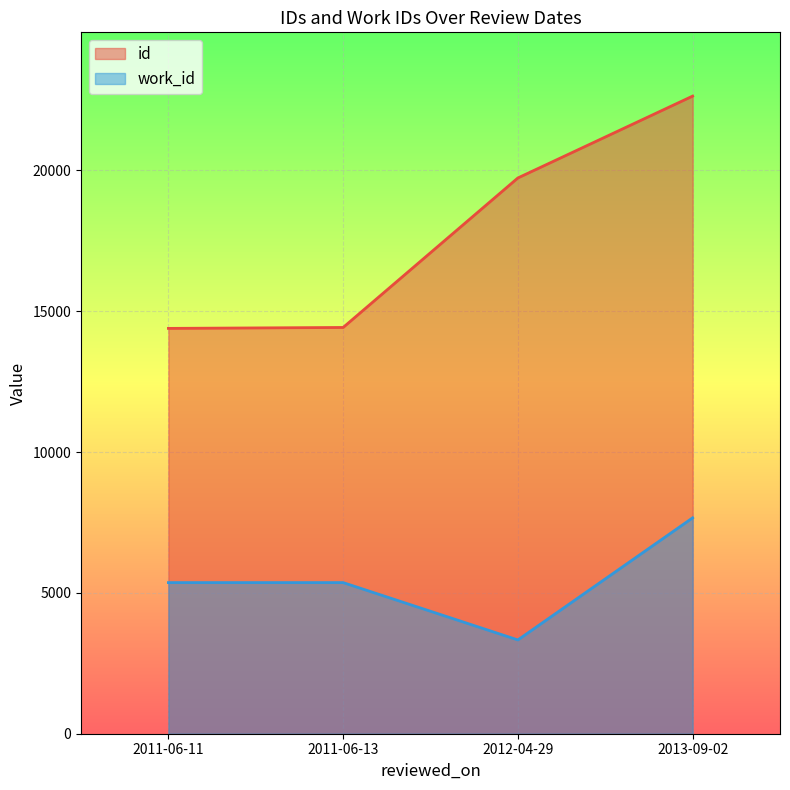

Reading right to left, transcribe all the data shown in this chart.

id: 2013-09-02=22640	2012-04-29=19734	2011-06-13=14425	2011-06-11=14392
work_id: 2013-09-02=7665	2012-04-29=3330	2011-06-13=5366	2011-06-11=5366